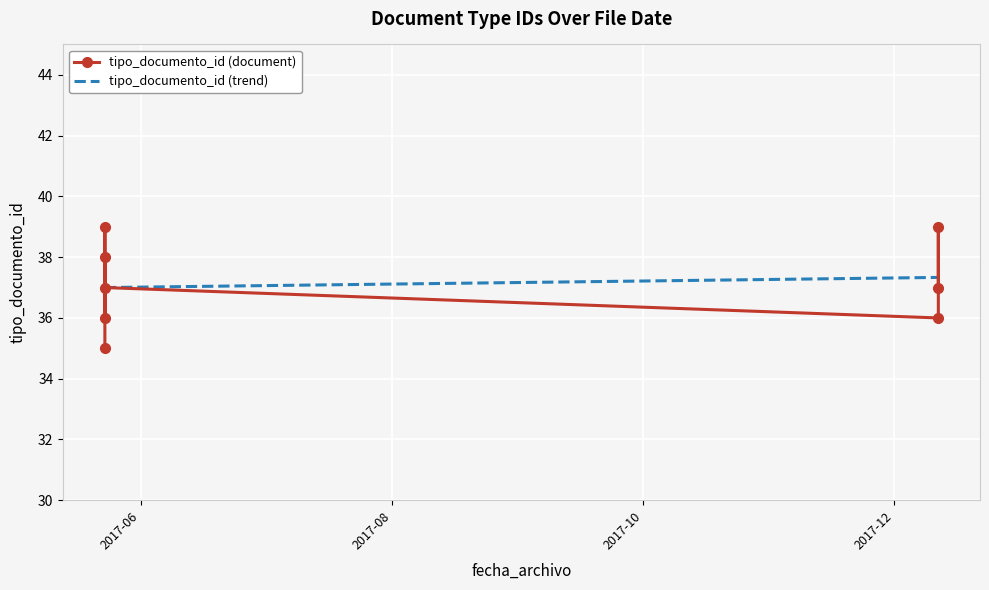

Which has a higher value, 2017-05-23 07:51:59 or 2017-12-11 15:43:35?

2017-05-23 07:51:59